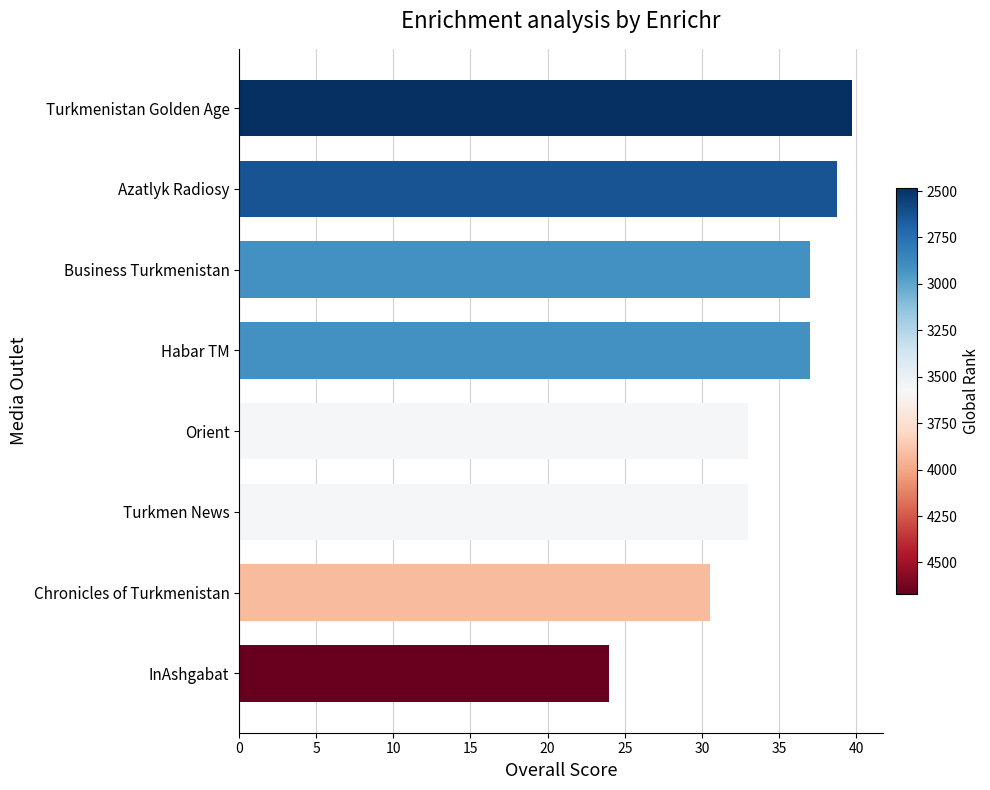

What value does the data have at Chronicles of Turkmenistan?

30.5